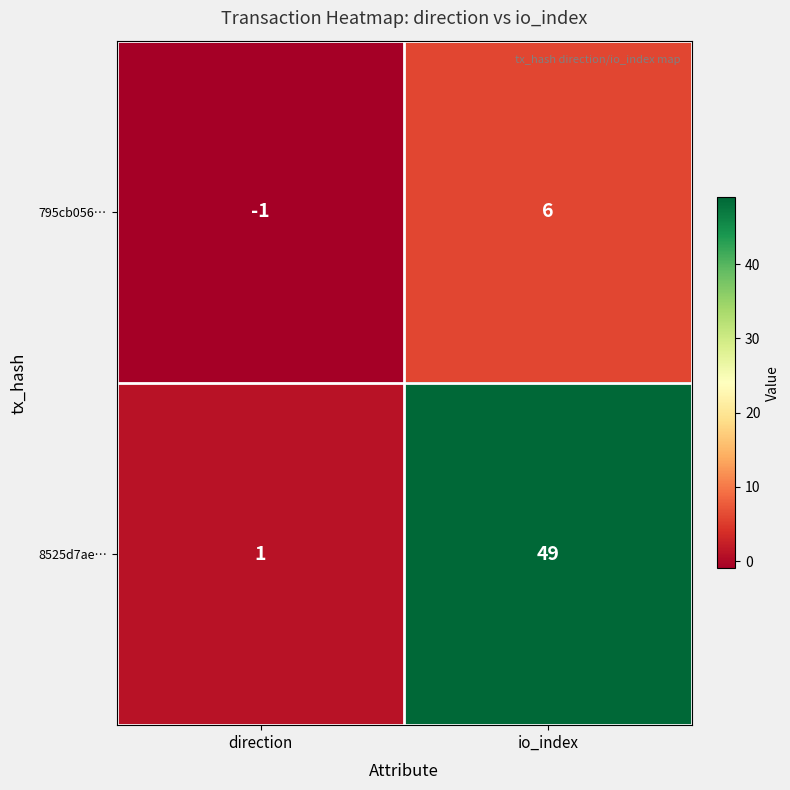

Which series has the largest range (max minus min)?

8525d7ae…